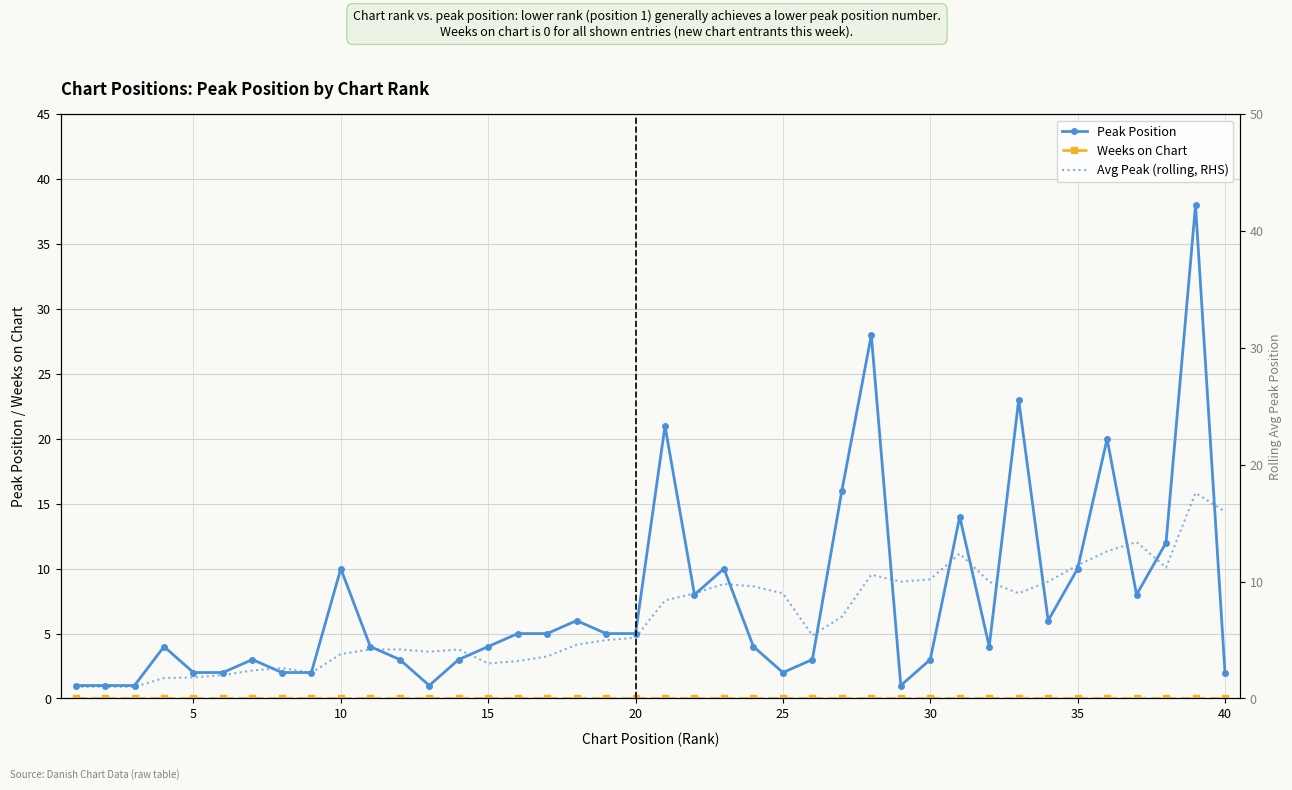

How many values in the Avg Peak (rolling, RHS) series exceed 5?

21